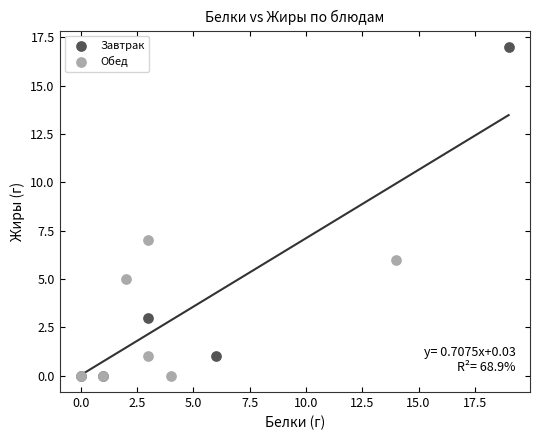

Which series has the largest Y range (max minus min)?

Завтрак